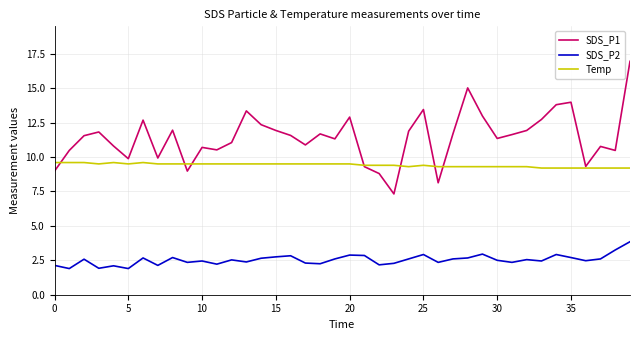

What is the difference between the second highest and minimum values in the SDS_P1 series?

7.7